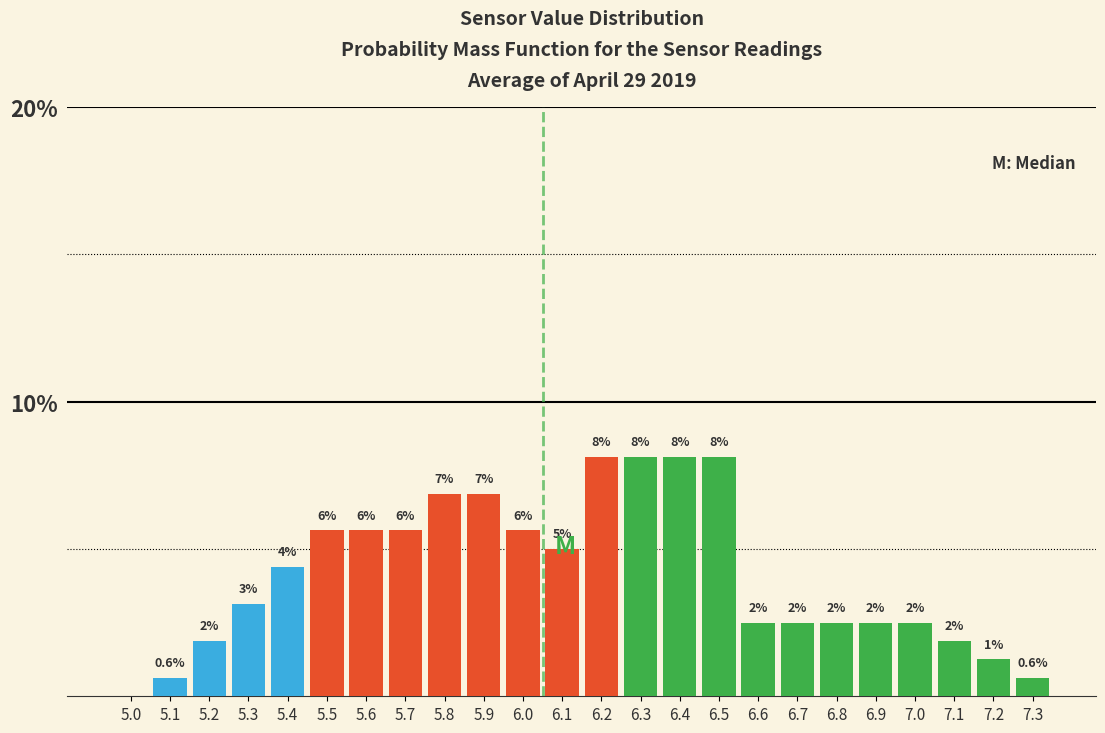

Are the bars horizontal?

No